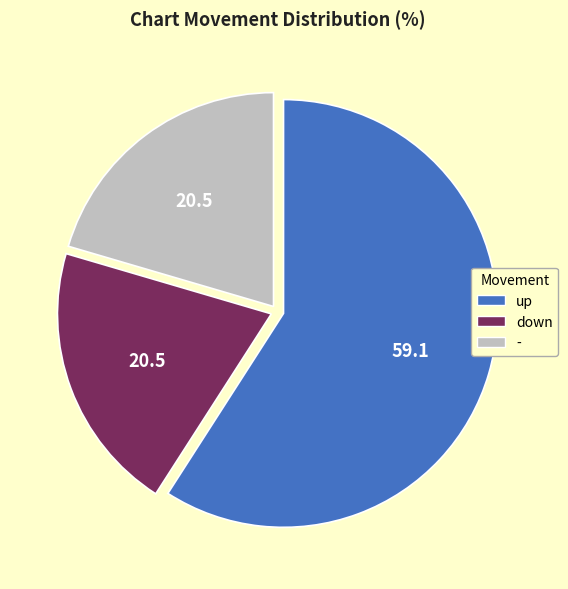

Which category has the biggest portion of the pie?

up